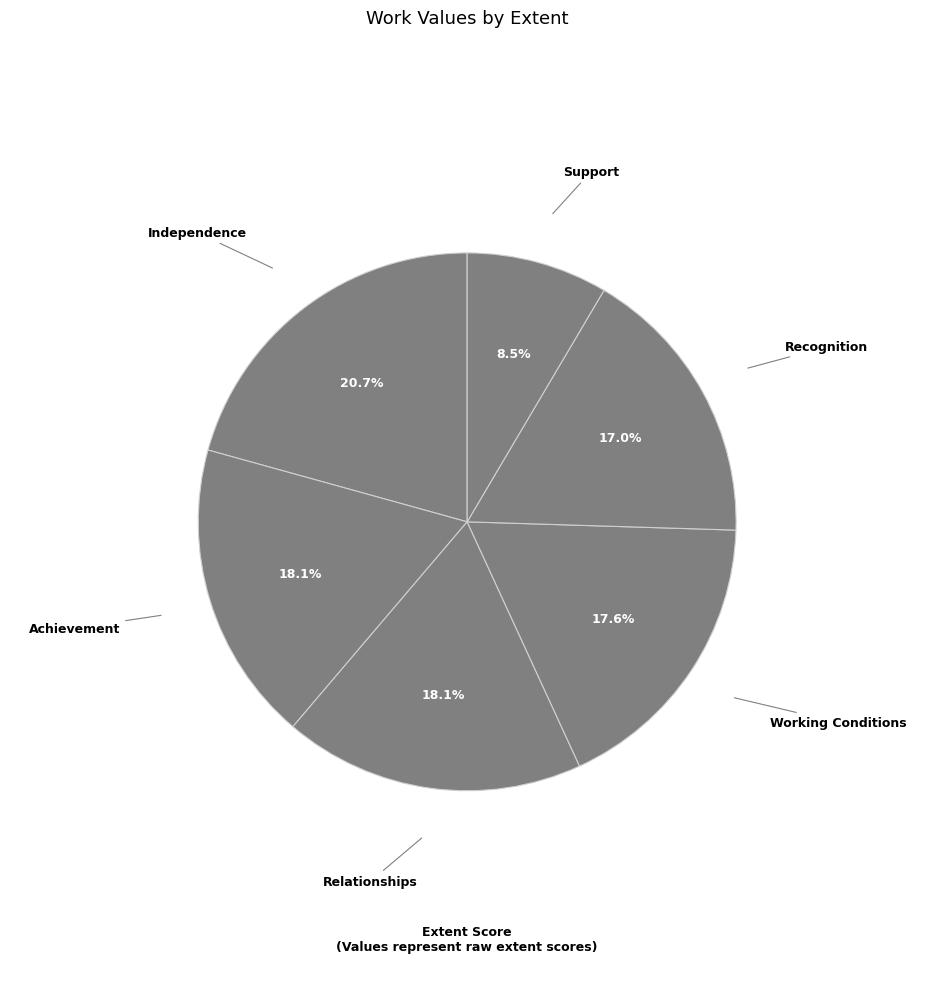

How many segments does this pie chart have?

6